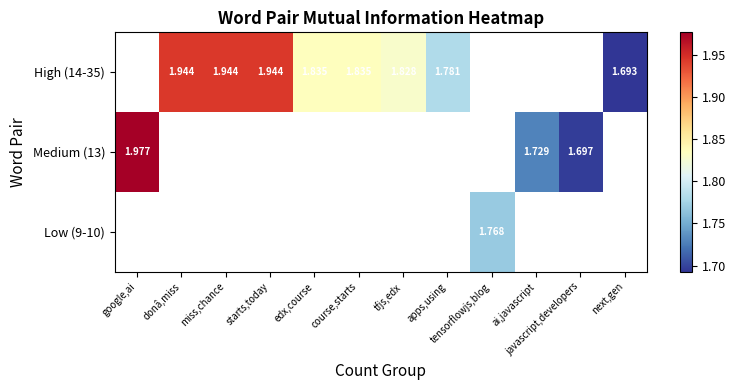

Which category has the highest value in the Medium (13) series?

google,ai